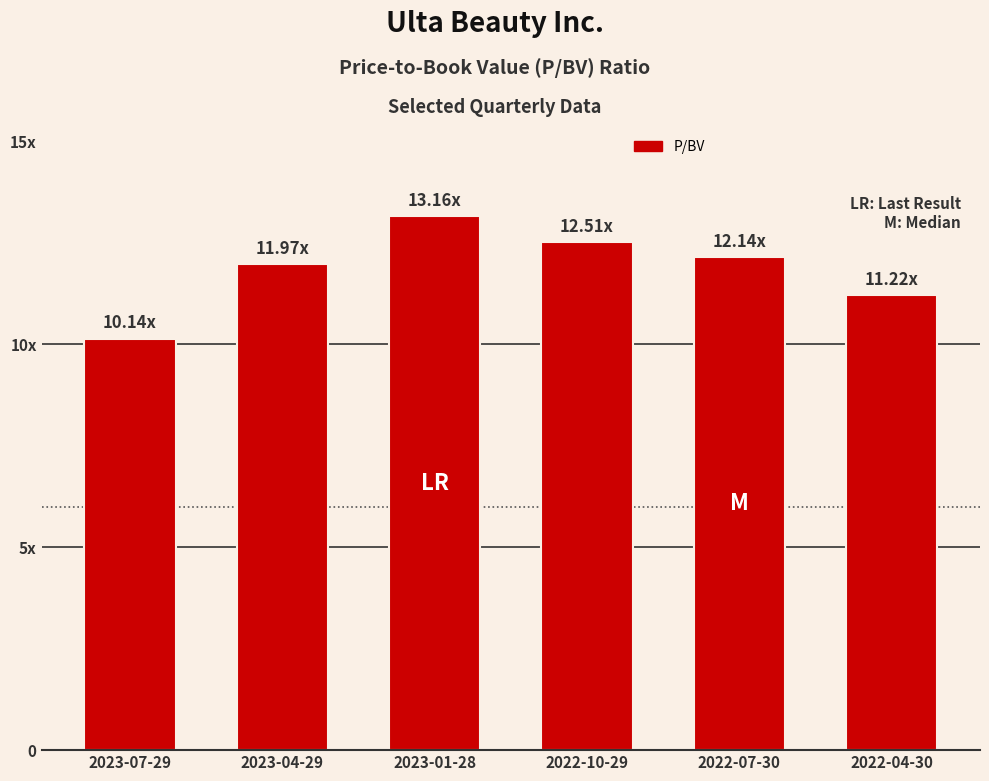

Rank the categories by value from highest to lowest.

2023-01-28, 2022-10-29, 2022-07-30, 2023-04-29, 2022-04-30, 2023-07-29